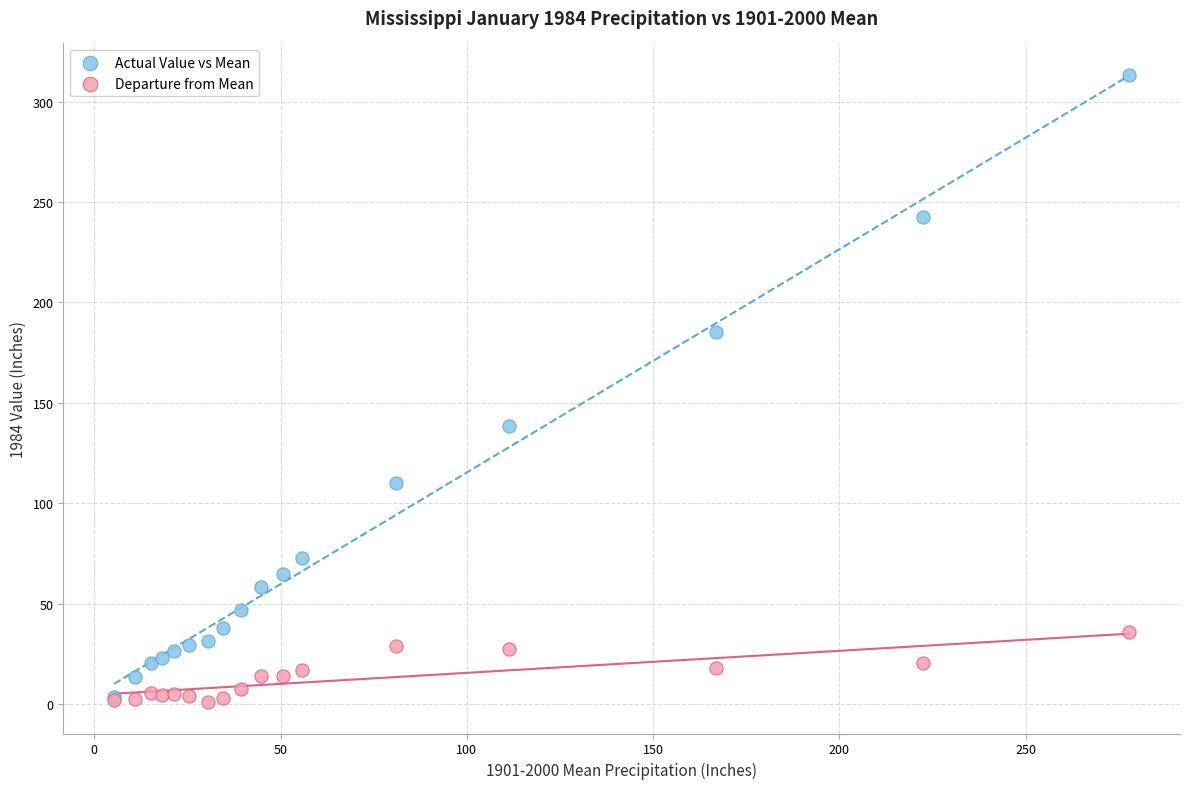

Which series contains the highest Y value?

Actual Value vs Mean